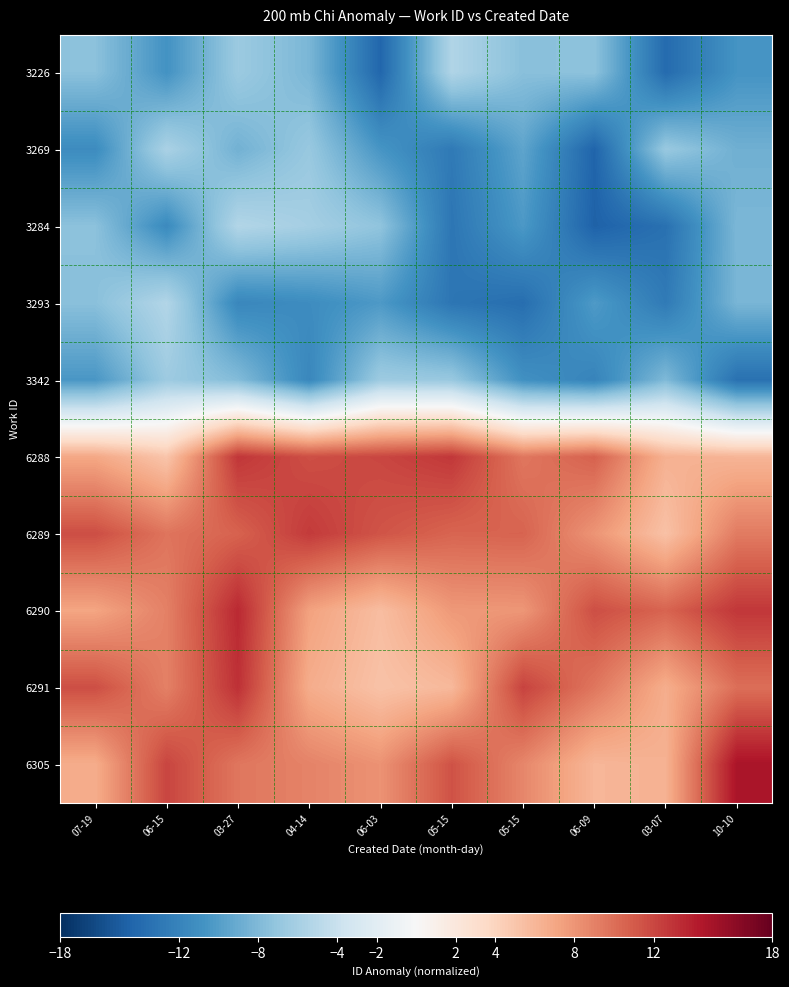

Reading left to right, list all the values displayed in this chart.

3226: 07-19=-7.4	06-15=-10.8	03-27=-6.6	04-14=-8.2	06-03=-14.2	05-15=-5.4	05-15=-7.6	06-09=-7.3	03-07=-13.9	10-10=-10.7
3269: 07-19=-11.3	06-15=-5.8	03-27=-8.6	04-14=-6.8	06-03=-10.6	05-15=-12.8	05-15=-9.5	06-09=-14.4	03-07=-6.8	10-10=-8.7
3284: 07-19=-7.4	06-15=-11.4	03-27=-5.3	04-14=-6.1	06-03=-7.2	05-15=-13.0	05-15=-10.3	06-09=-14.6	03-07=-13.5	10-10=-8.2
3293: 07-19=-7.5	06-15=-5.3	03-27=-11.7	04-14=-11.3	06-03=-10.3	05-15=-13.1	05-15=-13.7	06-09=-10.2	03-07=-12.7	10-10=-8.3
3342: 07-19=-10.5	06-15=-6.5	03-27=-7.8	04-14=-11.7	06-03=-6.5	05-15=-6.8	05-15=-10.9	06-09=-11.9	03-07=-8.0	10-10=-13.4
6288: 07-19=7.0	06-15=5.0	03-27=12.8	04-14=11.6	06-03=12.0	05-15=12.8	05-15=9.6	06-09=10.7	03-07=6.4	10-10=6.1
6289: 07-19=11.7	06-15=9.7	03-27=10.6	04-14=12.6	06-03=11.3	05-15=10.5	05-15=10.6	06-09=8.0	03-07=5.3	10-10=9.3
6290: 07-19=7.1	06-15=9.1	03-27=13.5	04-14=7.3	06-03=5.6	05-15=7.8	05-15=7.9	06-09=11.6	03-07=10.5	10-10=12.8
6291: 07-19=11.6	06-15=9.0	03-27=13.1	04-14=6.6	06-03=5.2	05-15=5.9	05-15=12.2	06-09=9.6	03-07=6.6	10-10=10.0
6305: 07-19=6.6	06-15=12.1	03-27=9.6	04-14=8.9	06-03=8.1	05-15=11.4	05-15=8.7	06-09=6.0	03-07=6.3	10-10=14.7